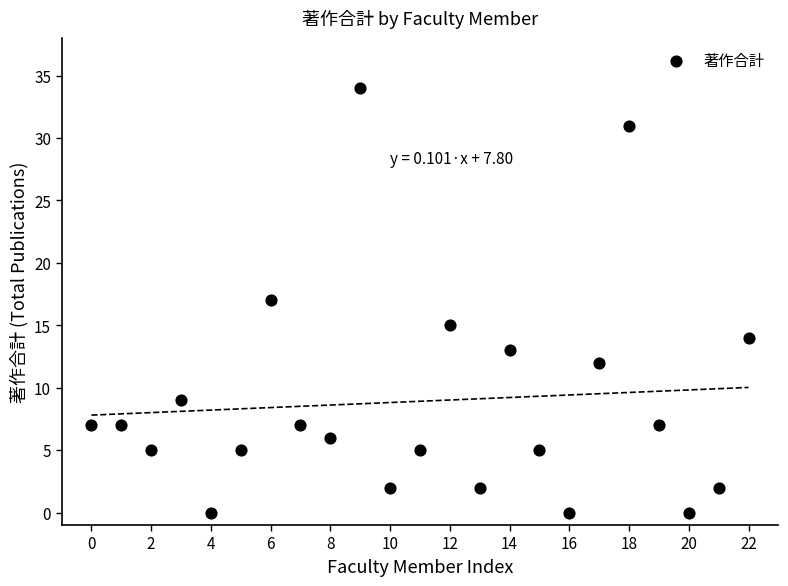

What is the range of Y values (max minus min)?

34